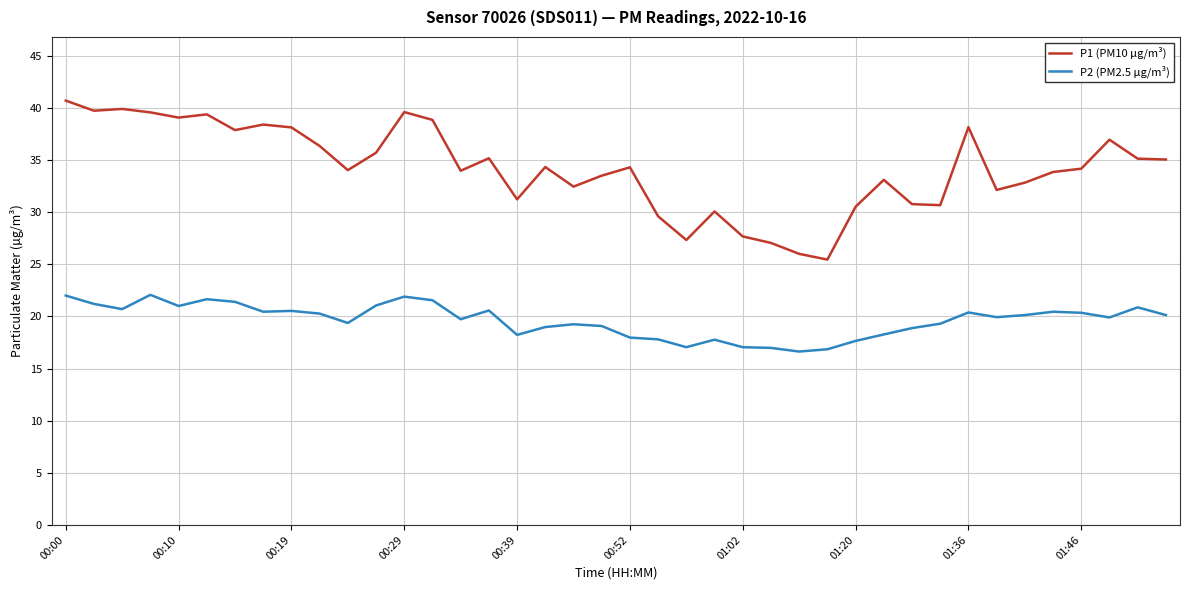

True or false: P2 (PM2.5 µg/m³) and P1 (PM10 µg/m³) intersect in this chart.

False